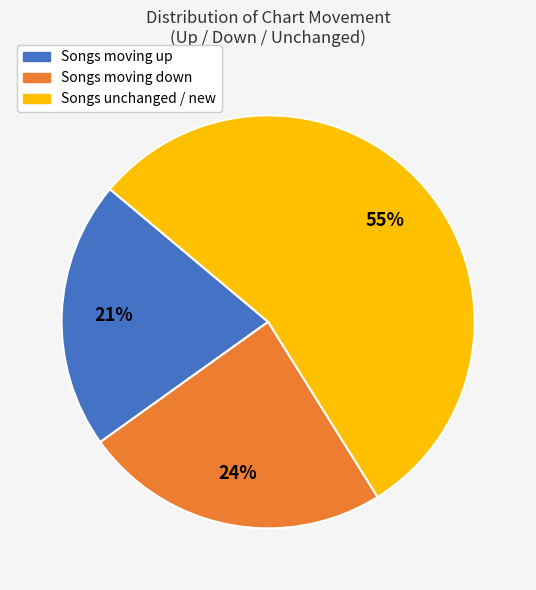

Which slice is the largest?

Songs unchanged / new